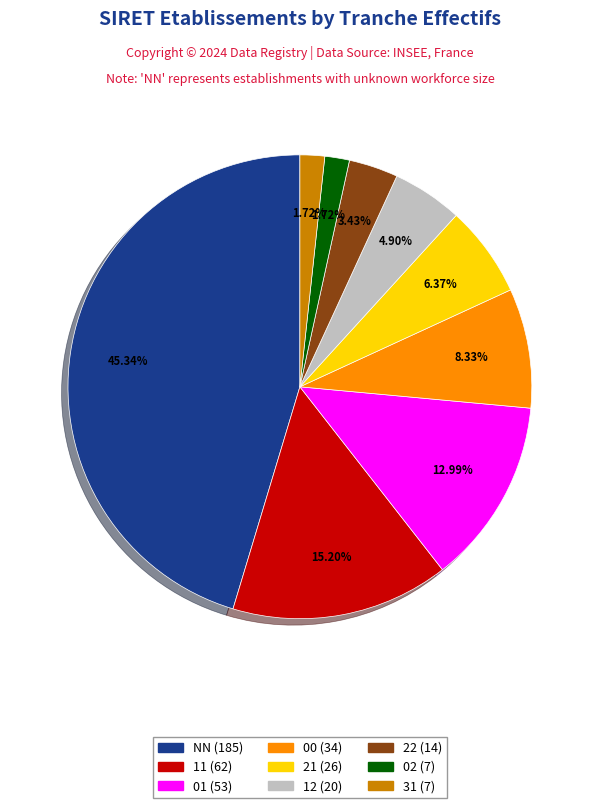

Is it true that 11 is 4% of the pie?

False